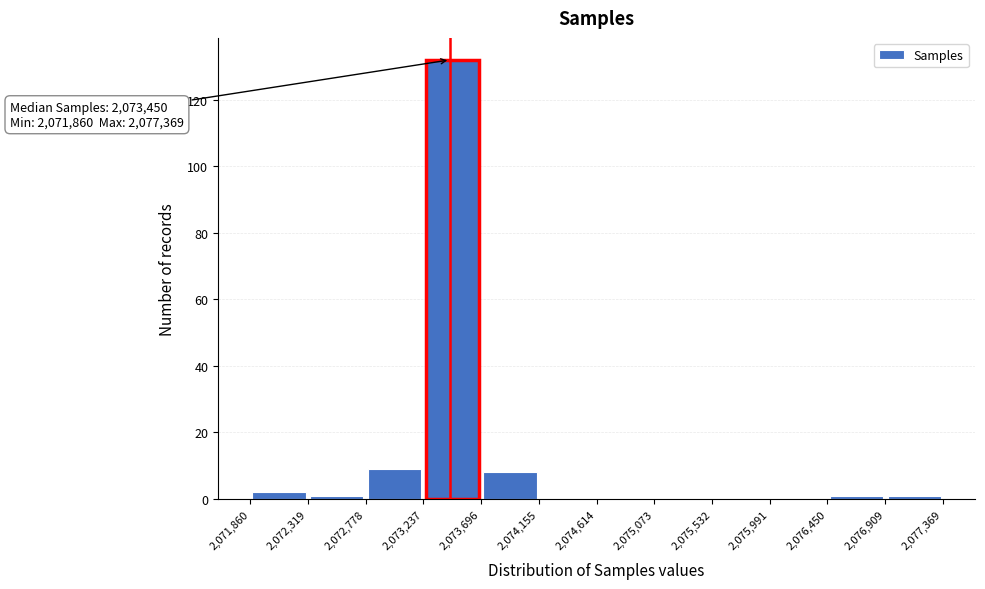

Which range on the x-axis has the tallest bar?

2,073,237 to 2,073,696